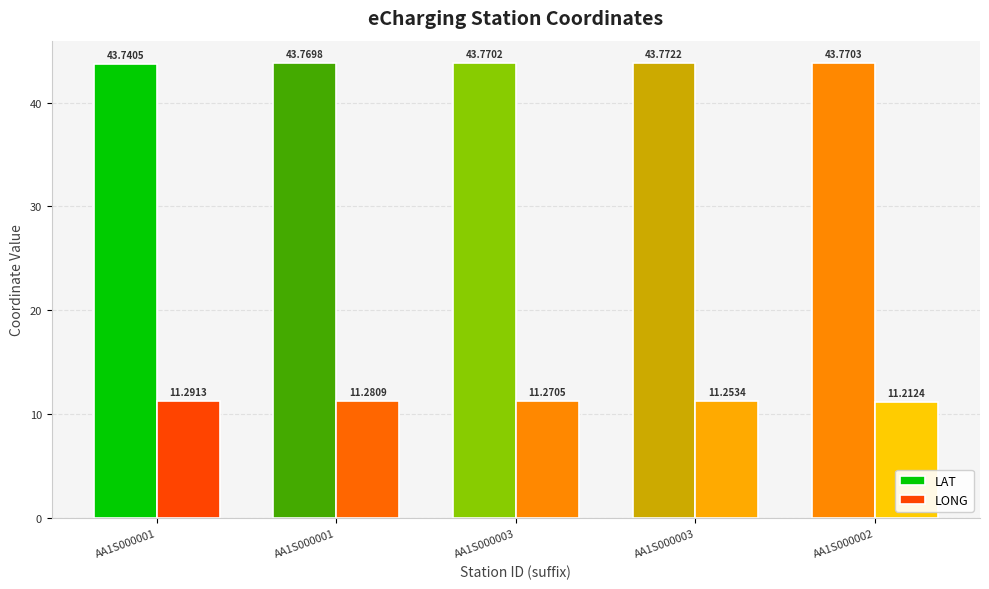

Count the number of categories in the chart.

5